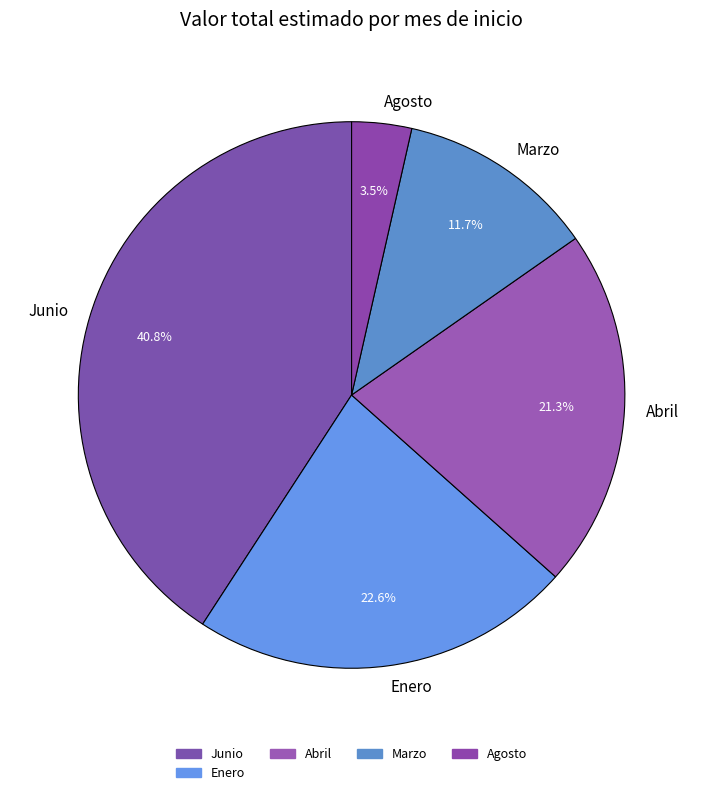

Does any single category account for the majority?

No